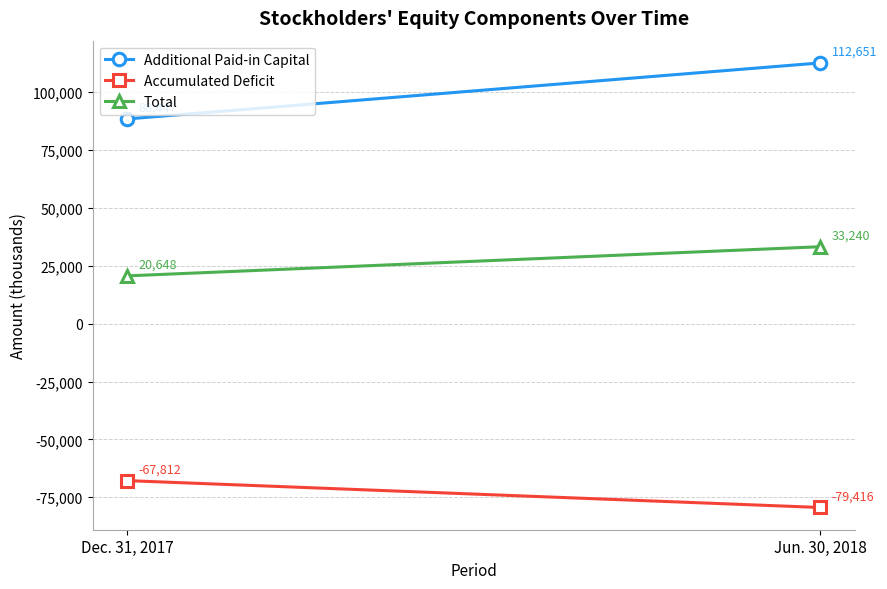

Read the Additional Paid-in Capital value at Jun. 30, 2018, to the nearest 100.

112700